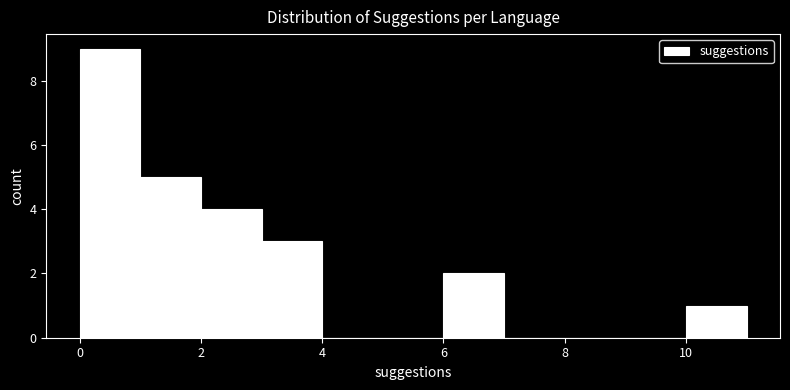

How tall is the bar that spans 6 to 7 on the x-axis? The values are not printed on the chart, so give them approximately, as read against the axis.

2